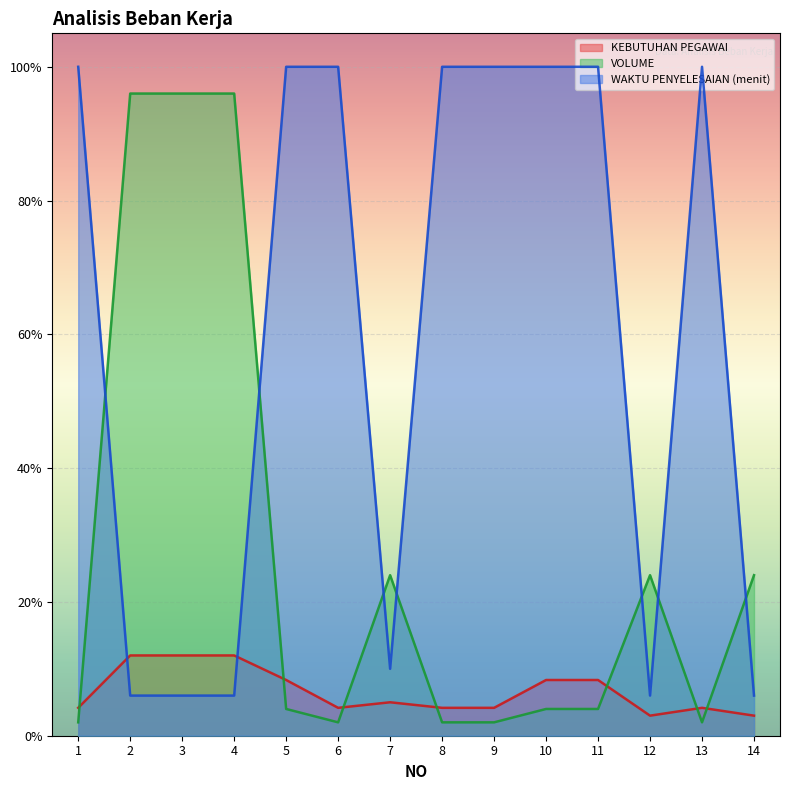

What is the value of the VOLUME point at the 12th from the left?

0.2